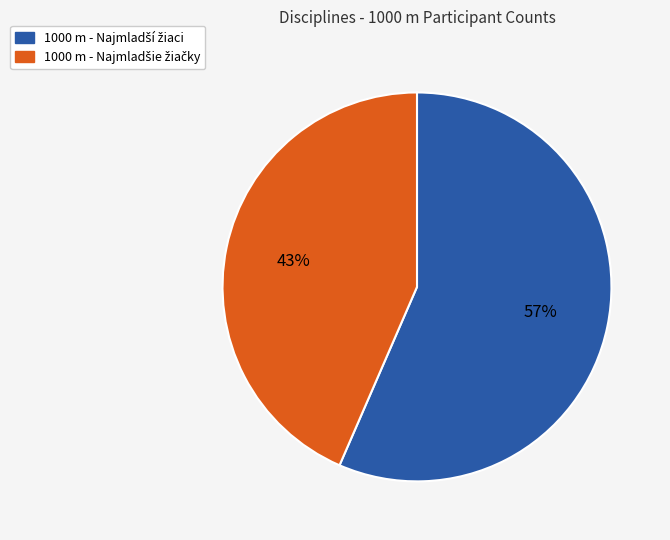

Is there a majority slice in this chart?

Yes